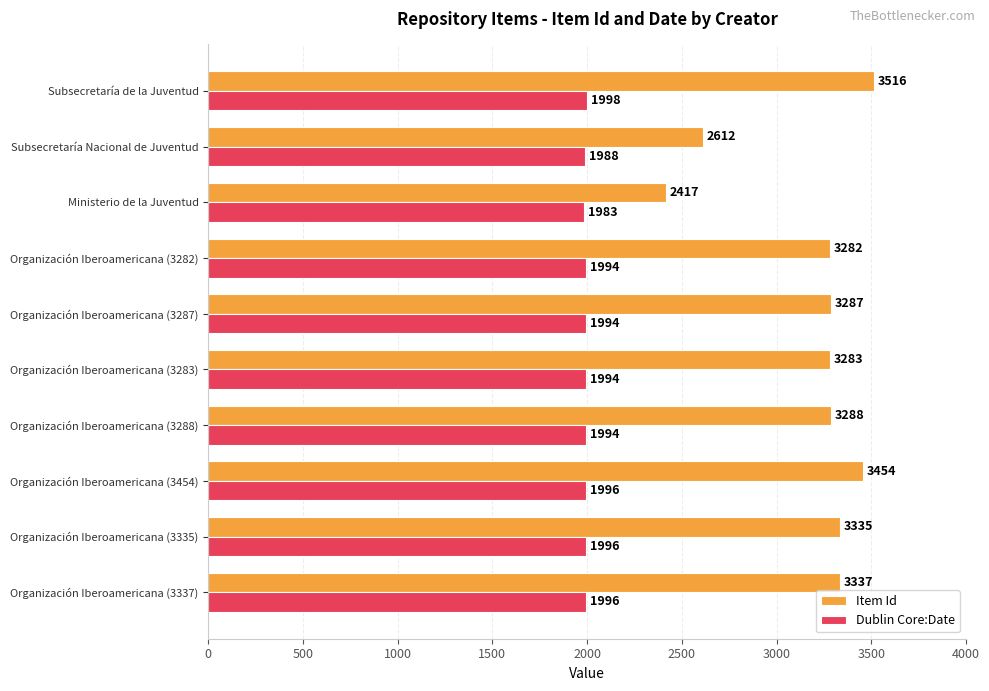

What is the maximum value shown in the chart?

3516